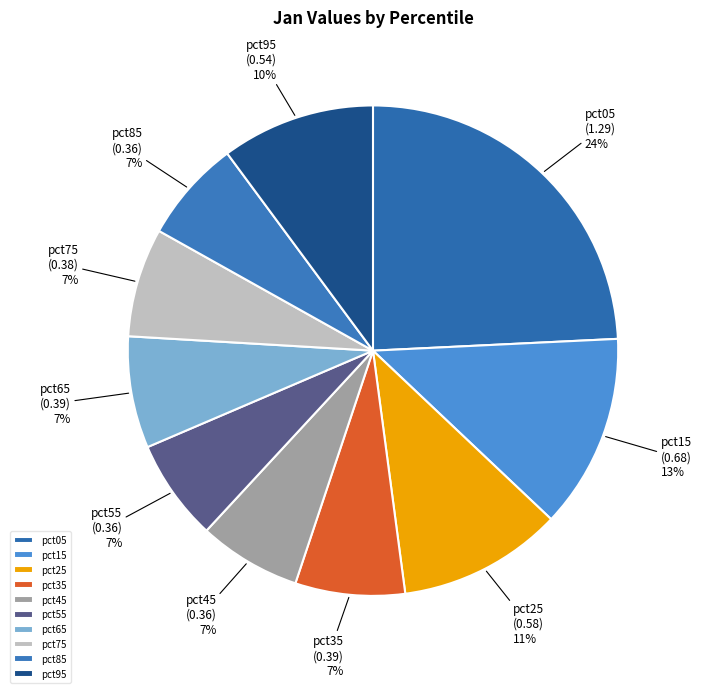

To the nearest percent, what percentage of the pie is pct35?

7%